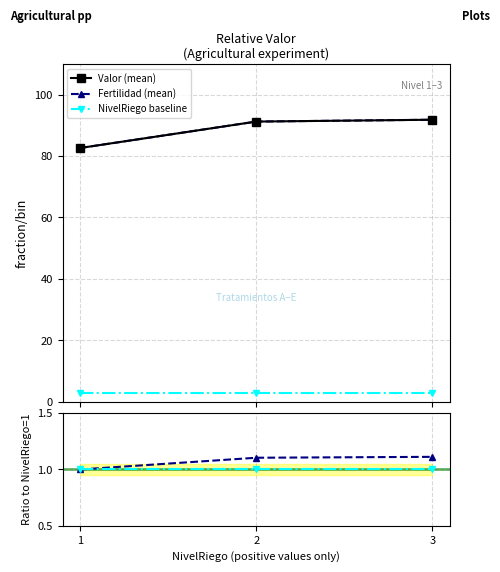

True or false: Fertilidad (mean) has a value of 151.1 at 2.

False